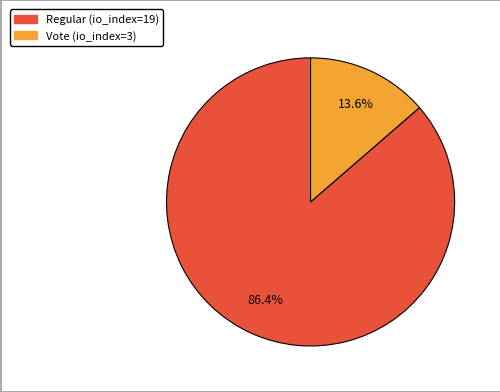

Which has a higher value, Vote (io_index=3) or Regular (io_index=19)?

Regular (io_index=19)